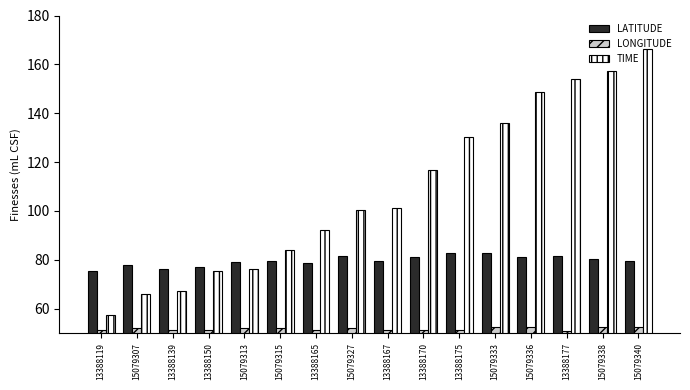

The LATITUDE series shows 81.3 at 15079327. True or false?

True